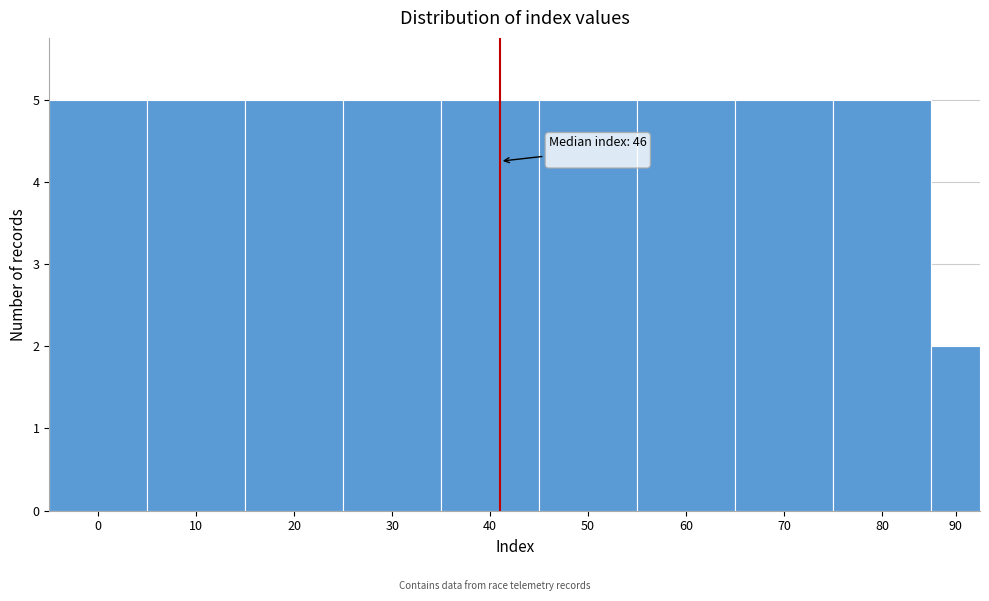

Reading left to right, extract all data points from this chart.

5	5	5	5	5	5	5	5	5	2